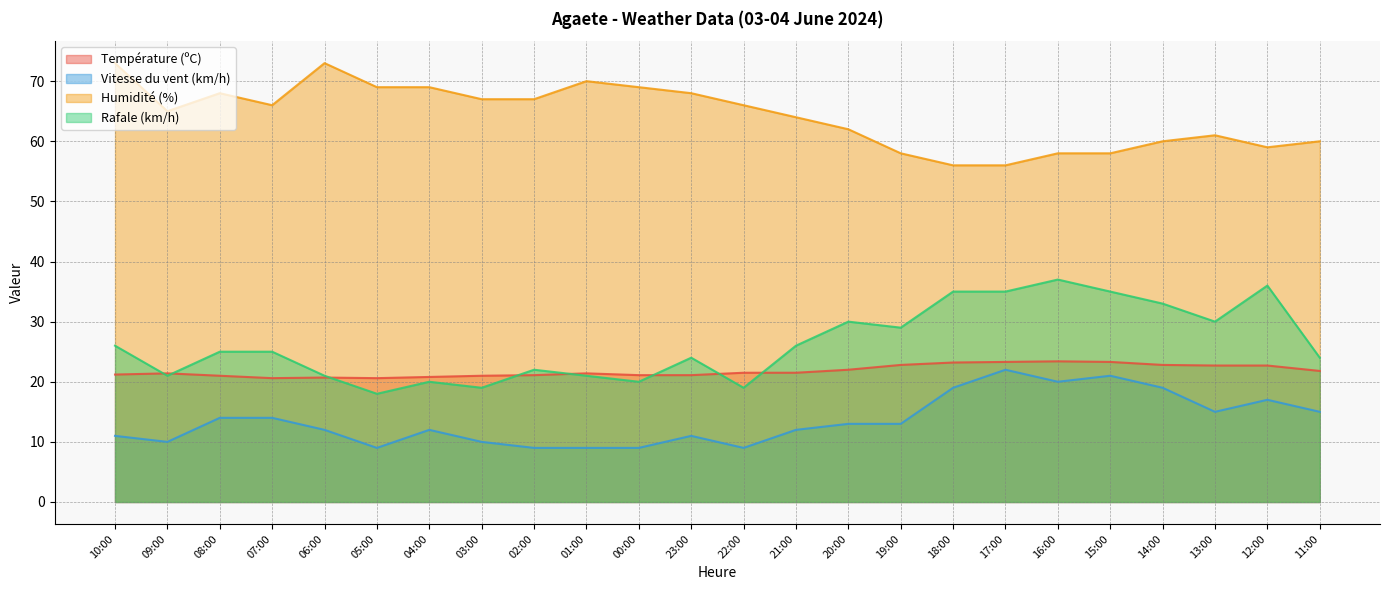

What are all the series names shown in the legend?

Température (ºC), Vitesse du vent (km/h), Humidité (%), Rafale (km/h)